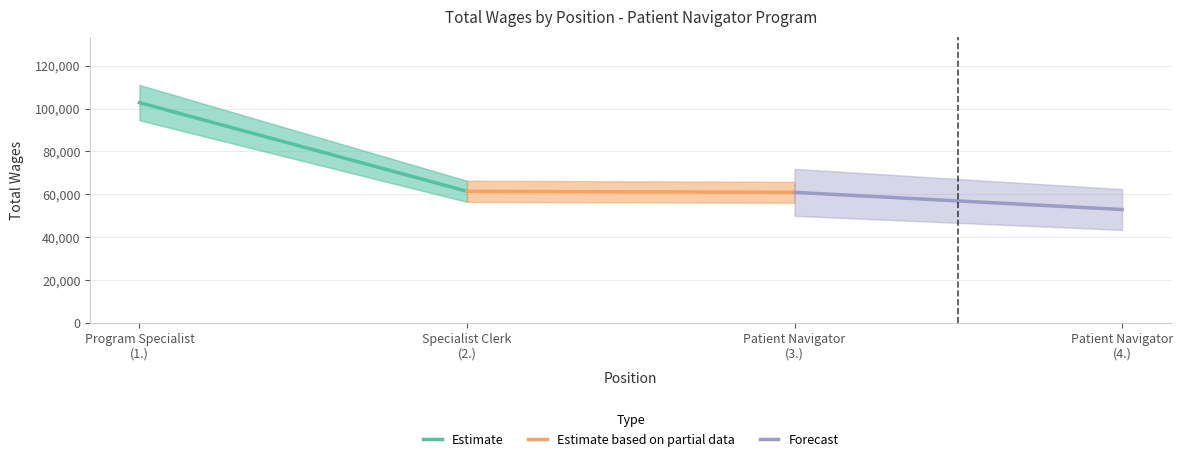

What is the value of the Estimate point at the 1st from the left?

102796